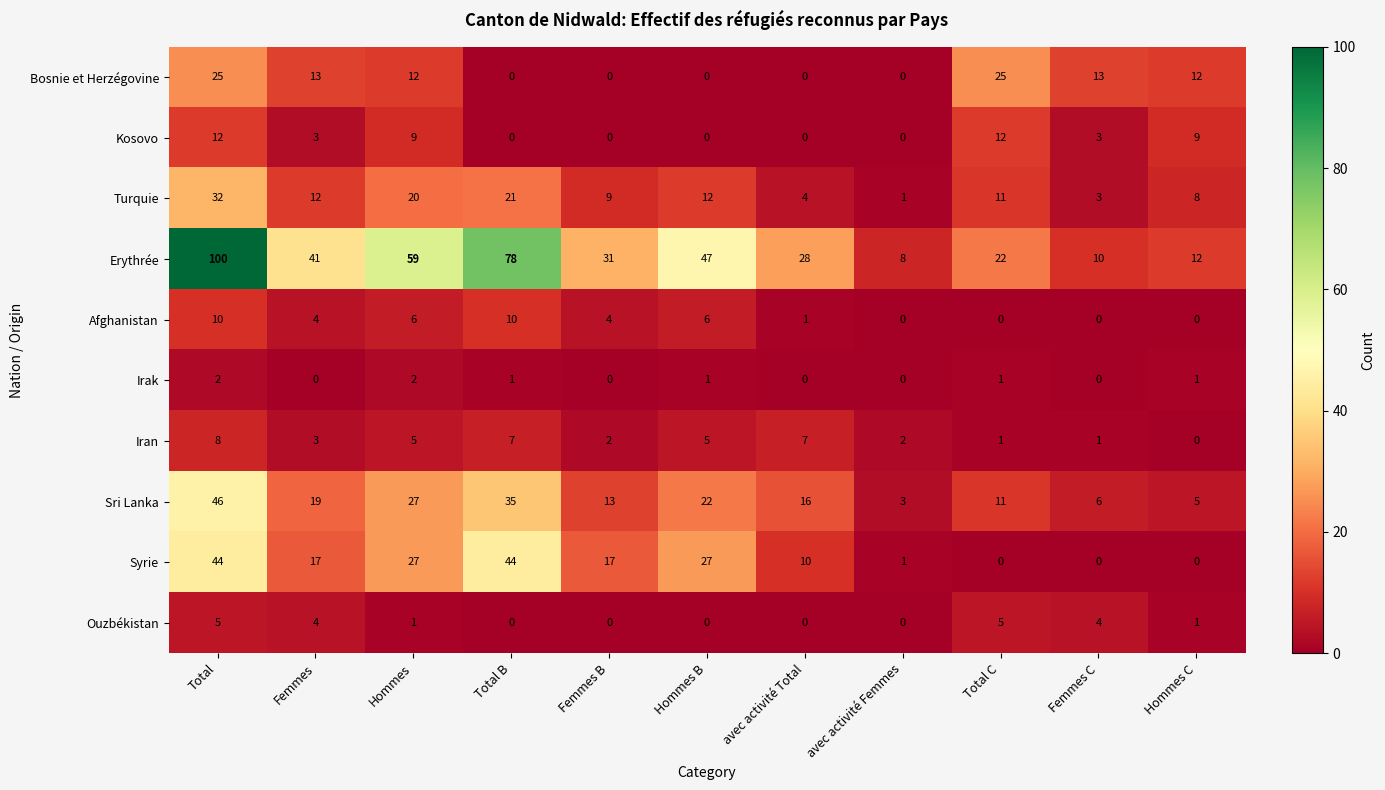

What is the difference between the Ouzbékistan values at Total and Hommes B?

5